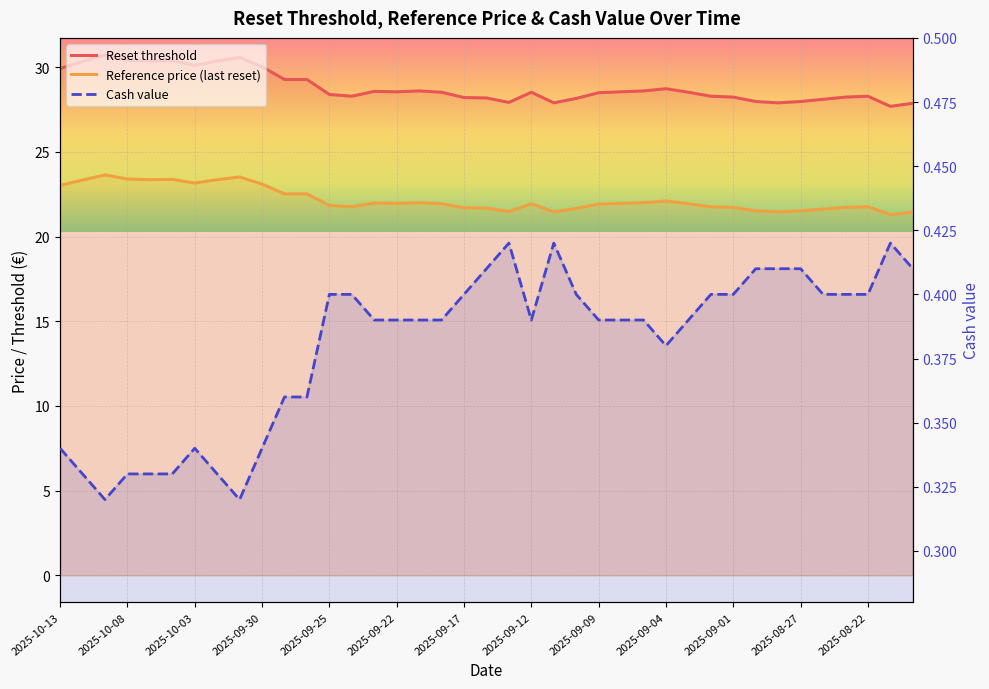

Is the value of Cash value at 32 greater than the value of Reference price (last reset) at 27?

No